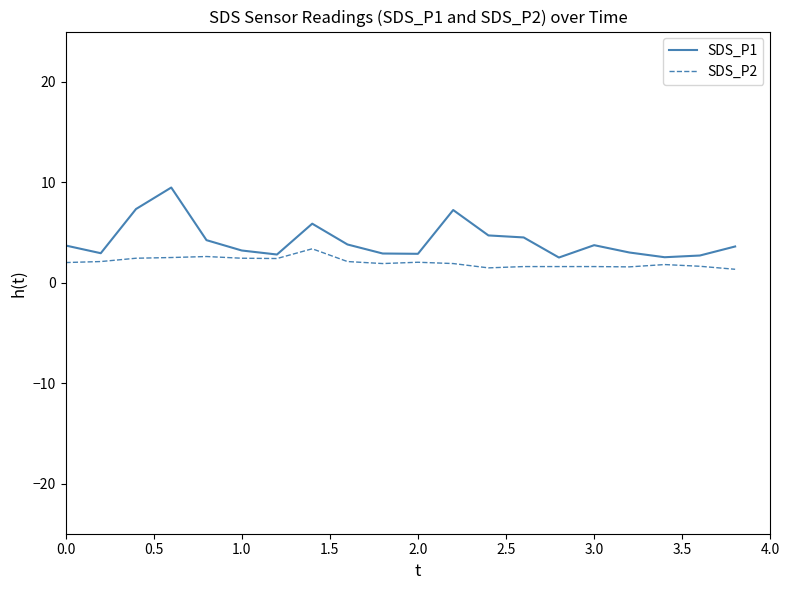

What is the maximum value for SDS_P1?

9.5